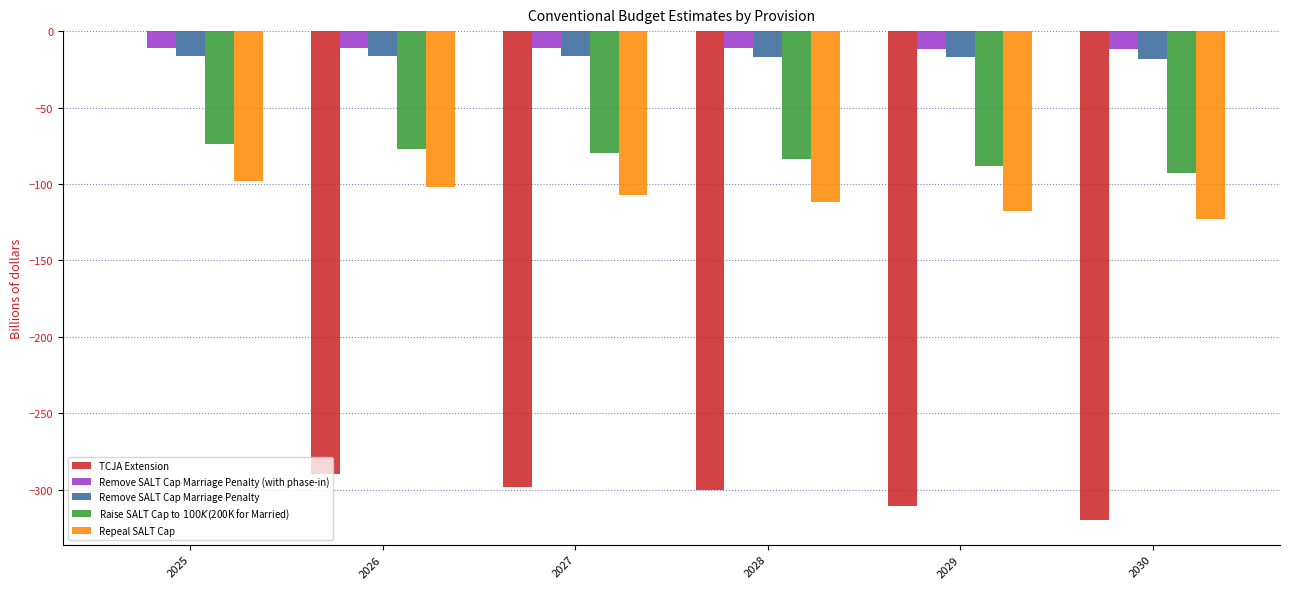

True or false: TCJA Extension has a value of -442 at 2026.

False